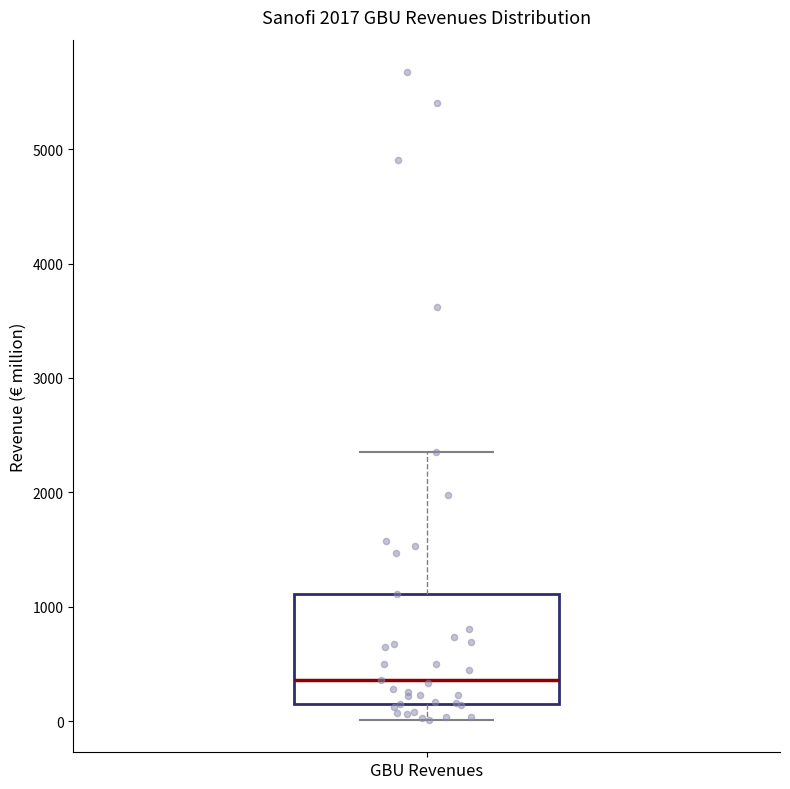

Transcribe this box plot: give where the median line is, the range the box spans, and where the two whiskers end, as read against the y-axis. The values are not printed on the chart, so give them approximately, as read against the axis.

median 400, box 200 to 1100, whiskers 0 to 2400